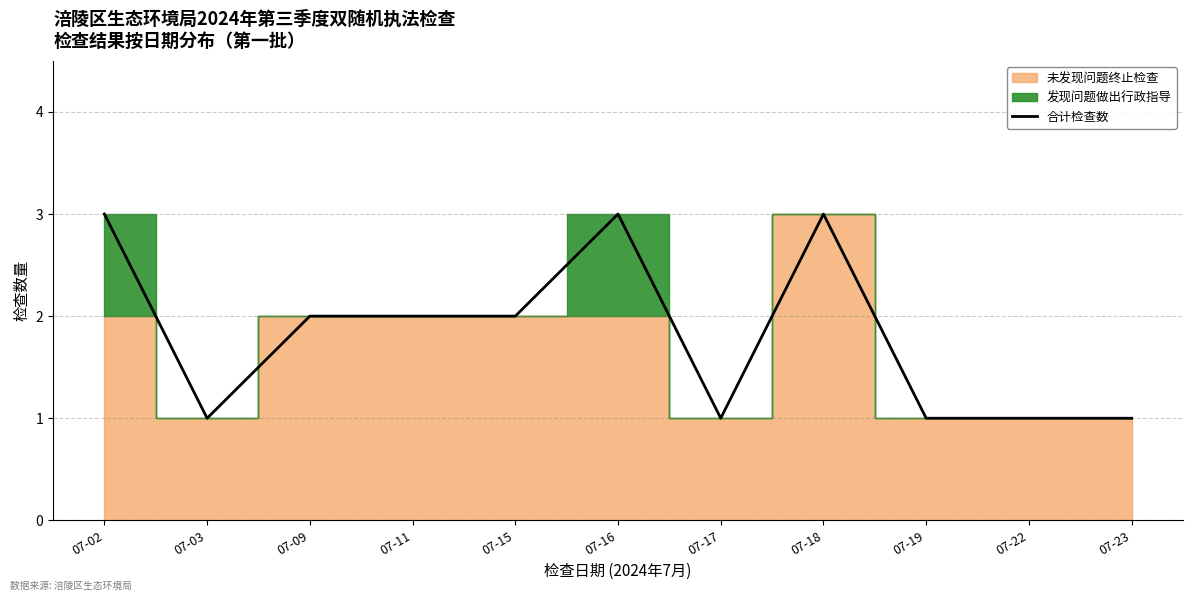

Between 07-09 and 07-03, which is larger?

07-09